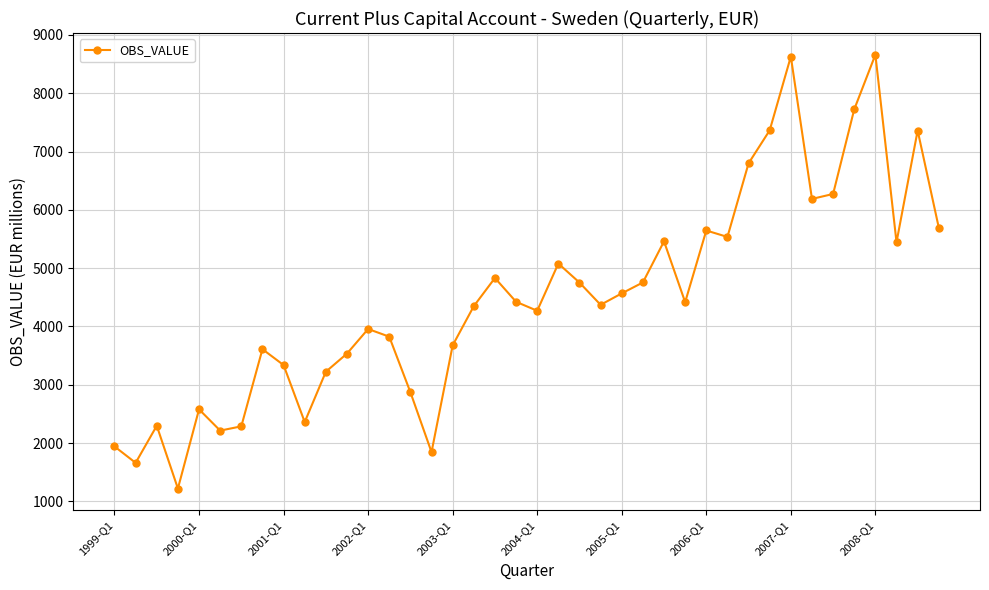

What is the value of the 6th point from the left?

2212.8